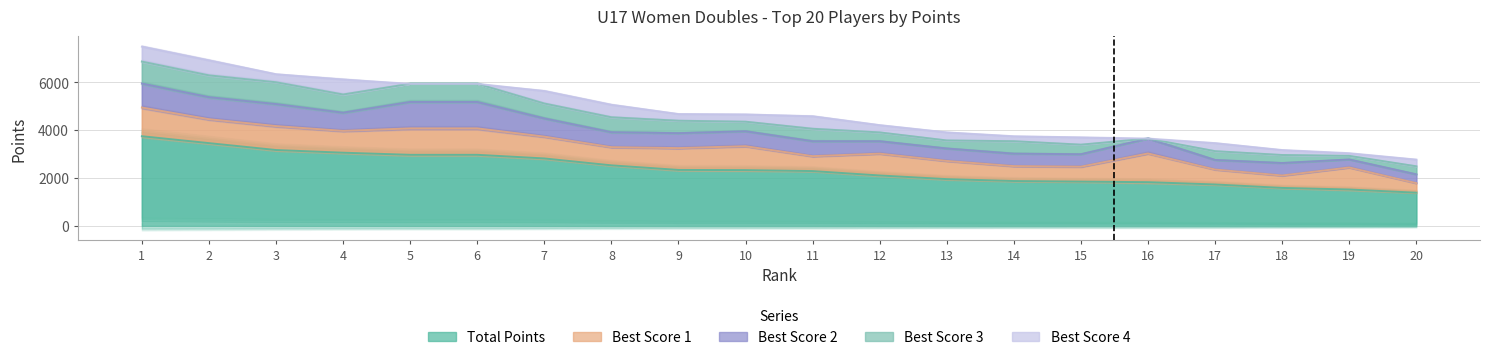

True or false: Best Score 1 has a value of 1000 at 2.

True